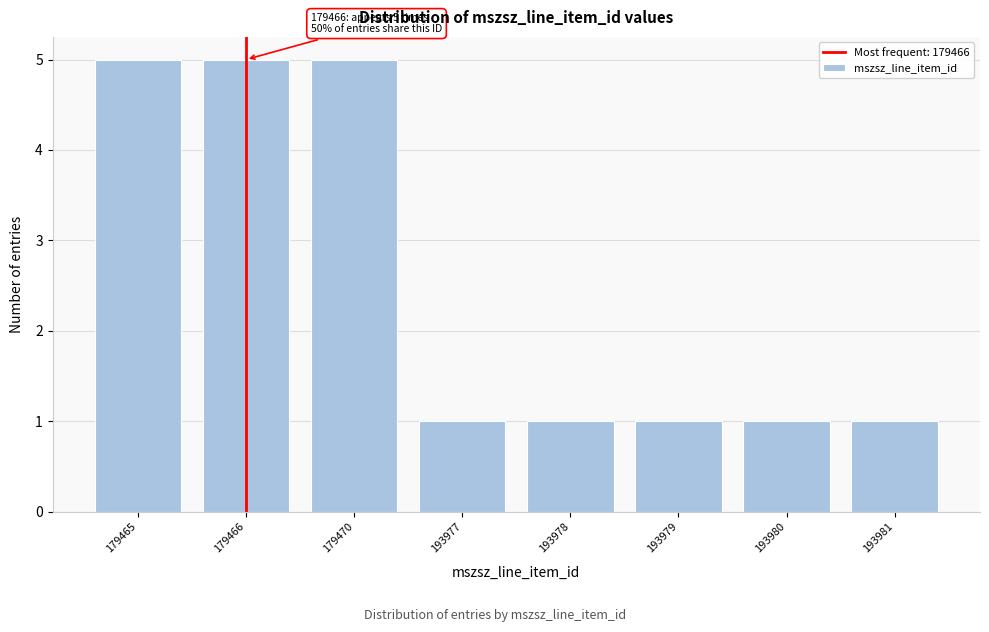

Reading right to left, what are all the values shown in this chart?

193981=1	193980=1	193979=1	193978=1	193977=1	179470=5	179466=5	179465=5